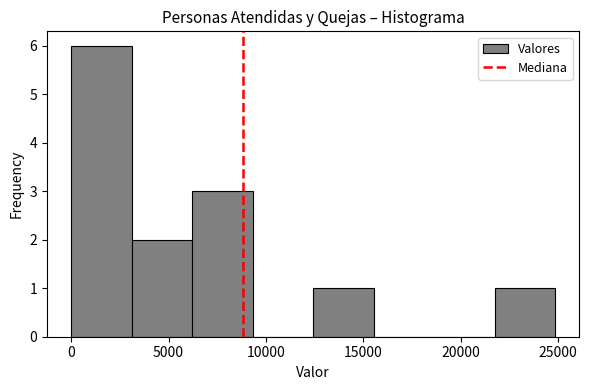

Reading left to right, list every bar in this chart as the range it spans on the x-axis followed by its height. Neither the bar edges nor the heights are printed on the chart, so give them approximately, as read against the axes.

0 to 3000: 6
3000 to 6000: 2
6000 to 9500: 3
9500 to 12500: 0
12500 to 15500: 1
15500 to 18500: 0
18500 to 21500: 0
21500 to 25000: 1